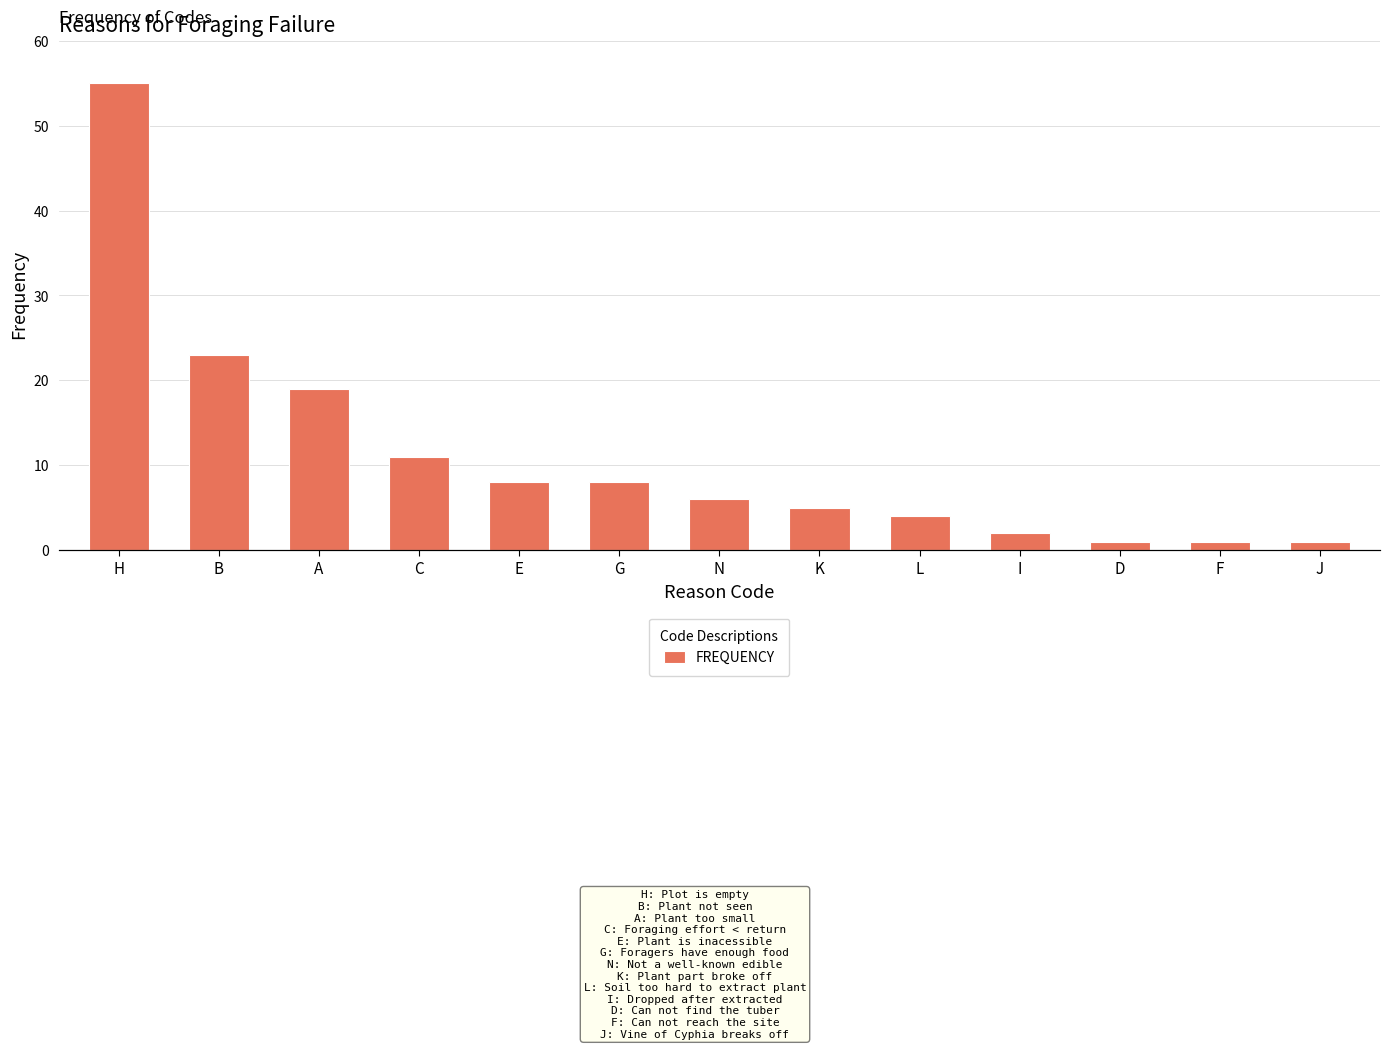

List the labels in order of value, smallest first.

D, F, J, I, L, K, N, E, G, C, A, B, H